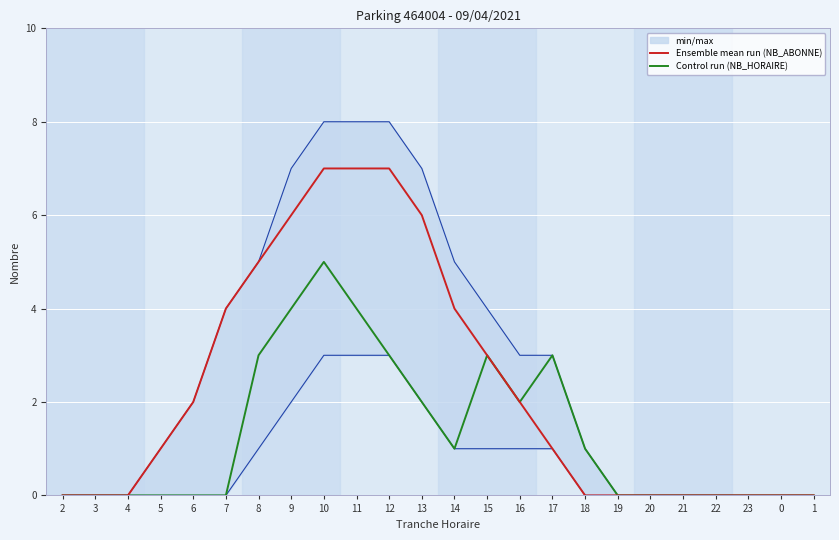

What is the value of the Ensemble mean run (NB_ABONNE) point at the 14th from the left?

3